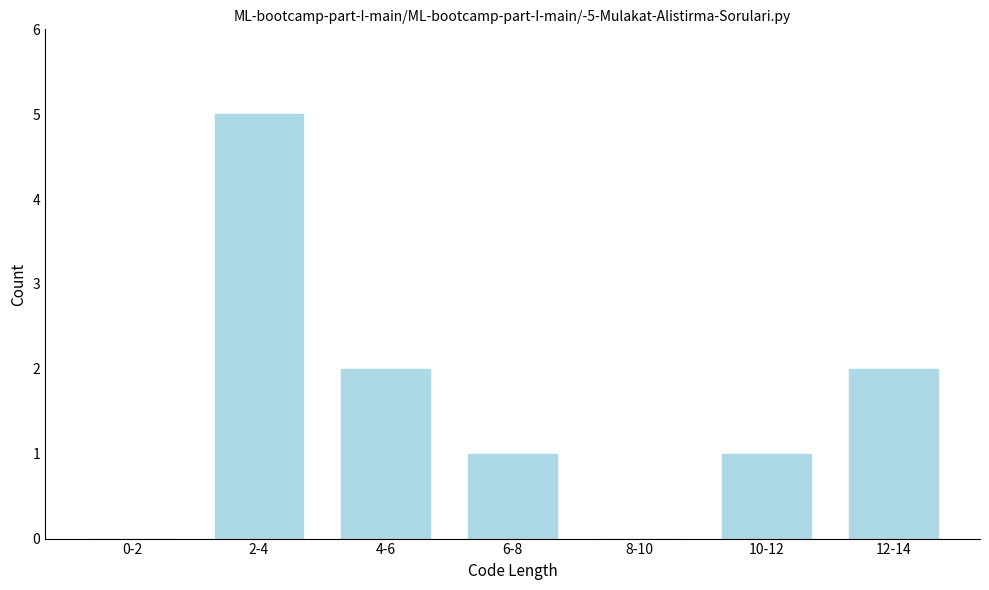

Reading left to right, list all the values displayed in this chart.

0-2=0	2-4=5	4-6=2	6-8=1	8-10=0	10-12=1	12-14=2